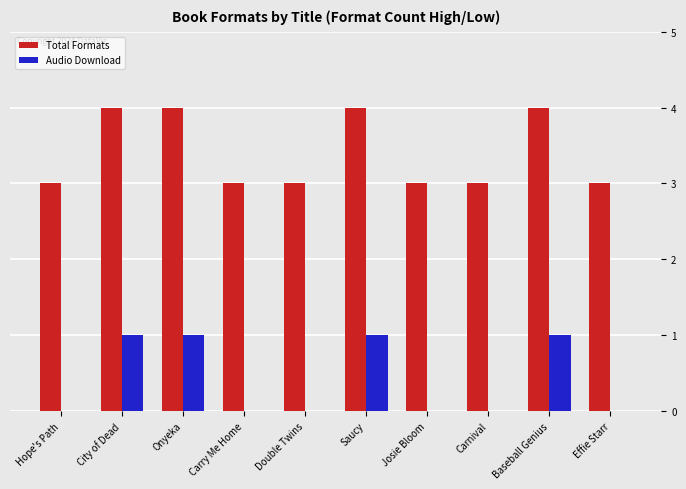

What value does the Total Formats series have at Josie Bloom?

3